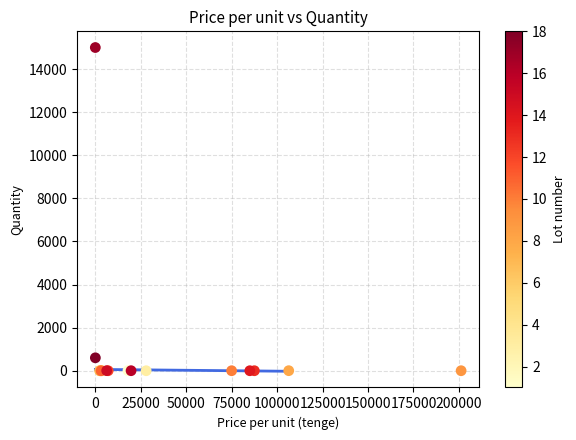

What Y value in the scatter plot is closest to 7500?

600